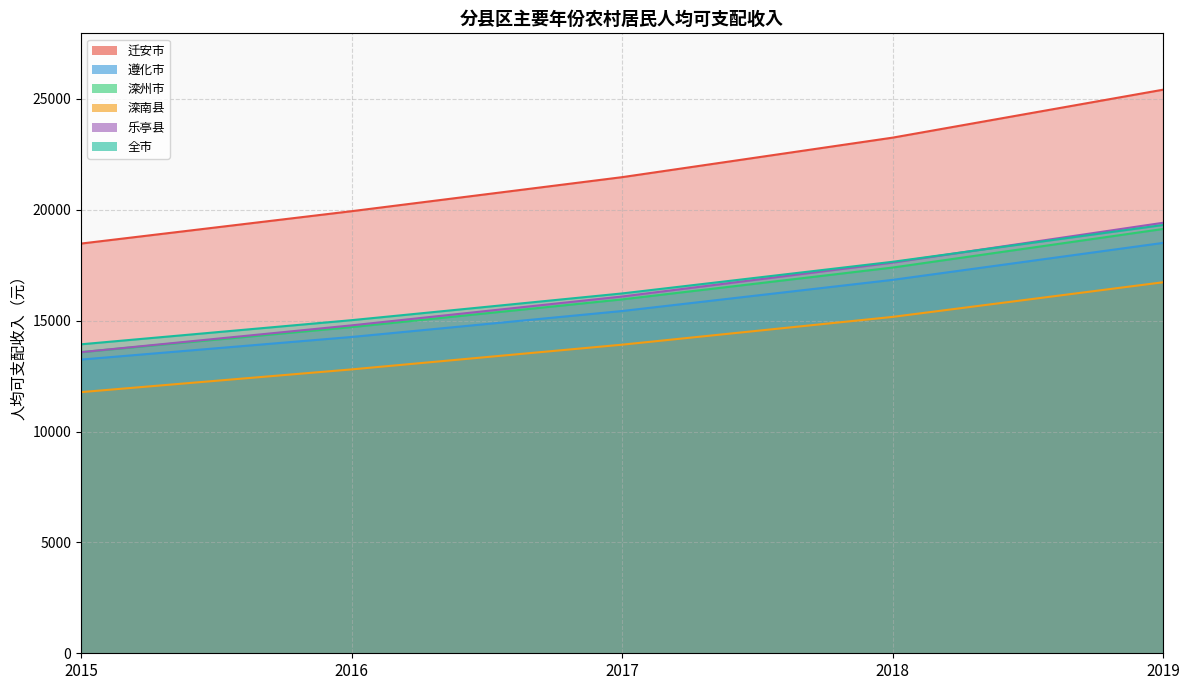

Which category has the lowest value in the 滦南县 series?

2015